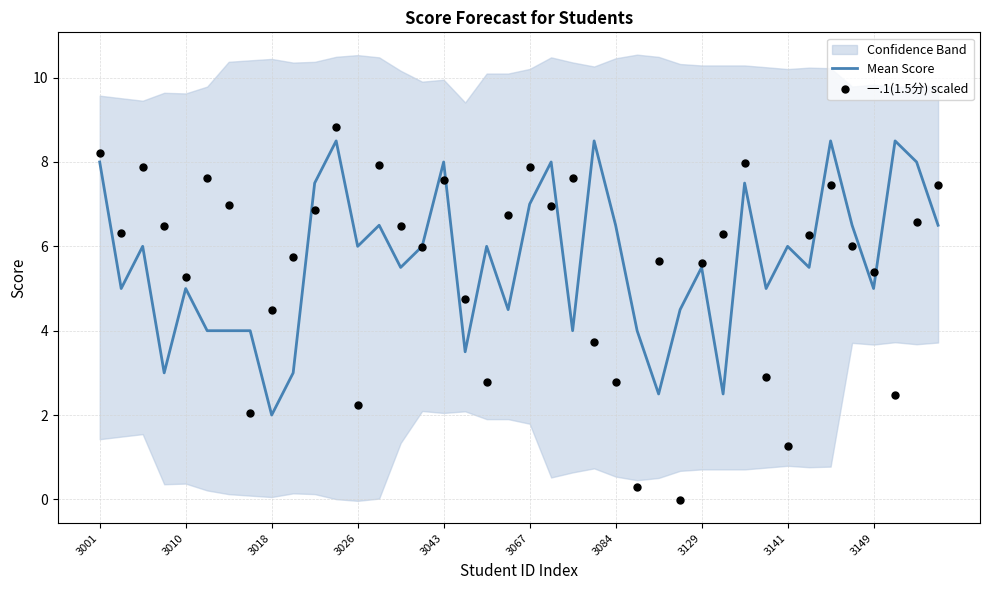

Which series has the widest spread of Y values?

一.1(1.5分) scaled